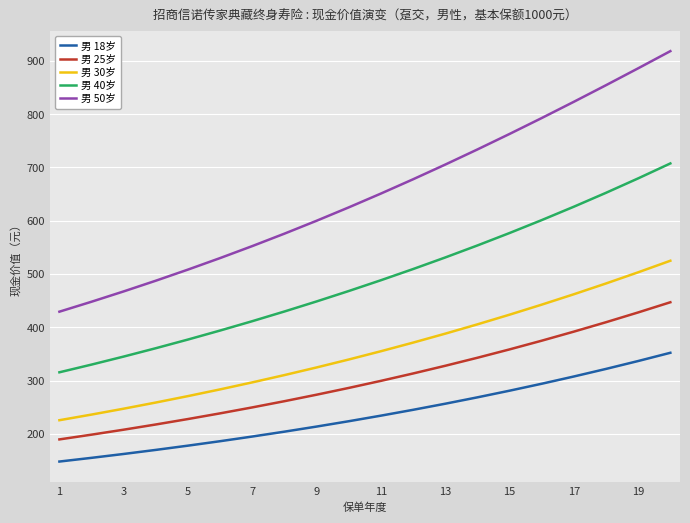

Rank the series by their maximum value, from lowest to highest.

男 18岁, 男 25岁, 男 30岁, 男 40岁, 男 50岁